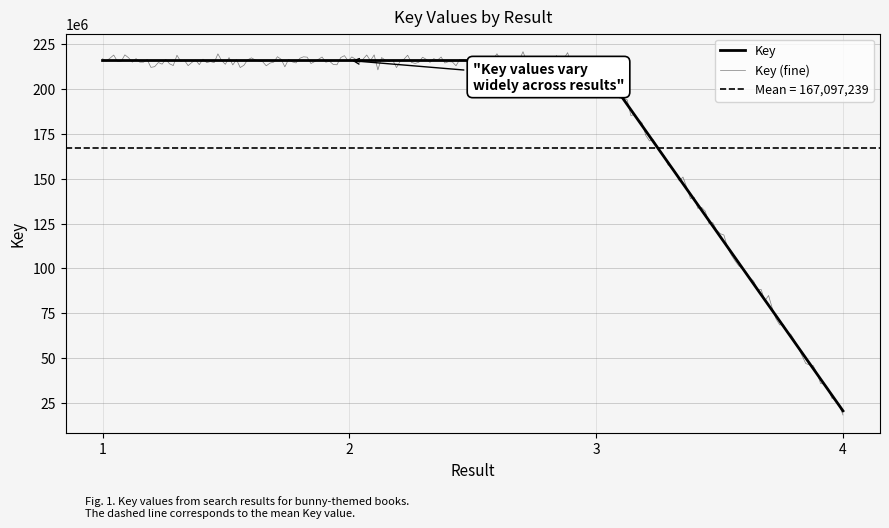

Between 3 and 1, which is larger?

3